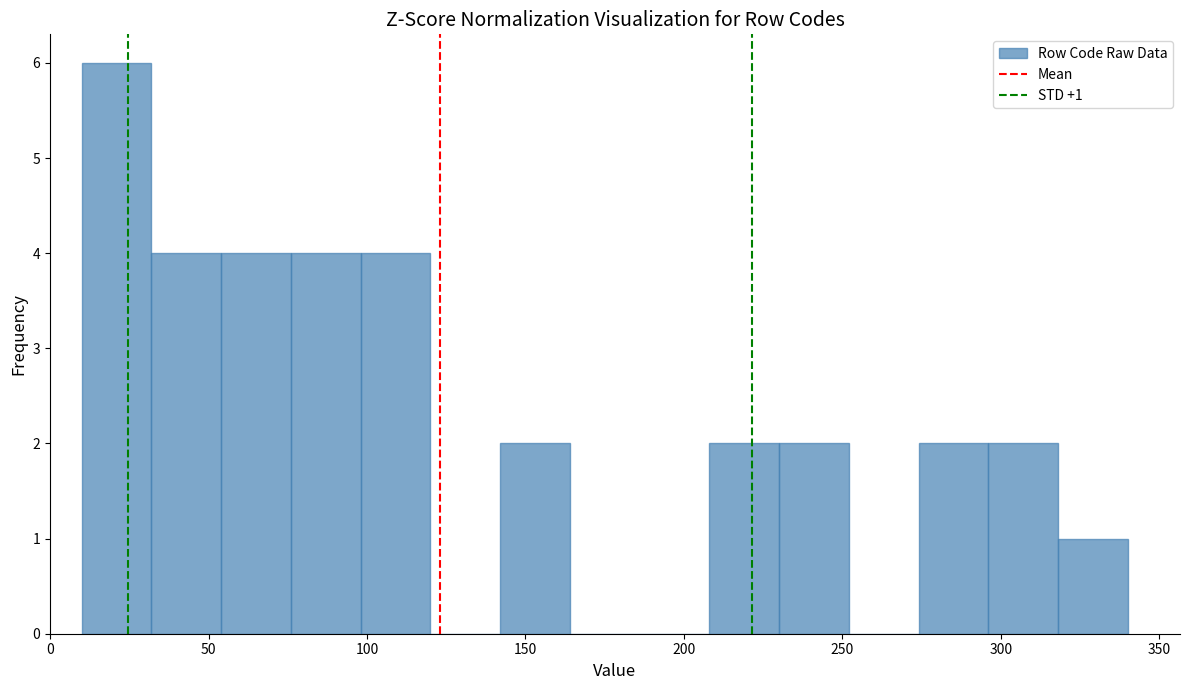

Over which range of the x-axis is the bar tallest?

10 to 32